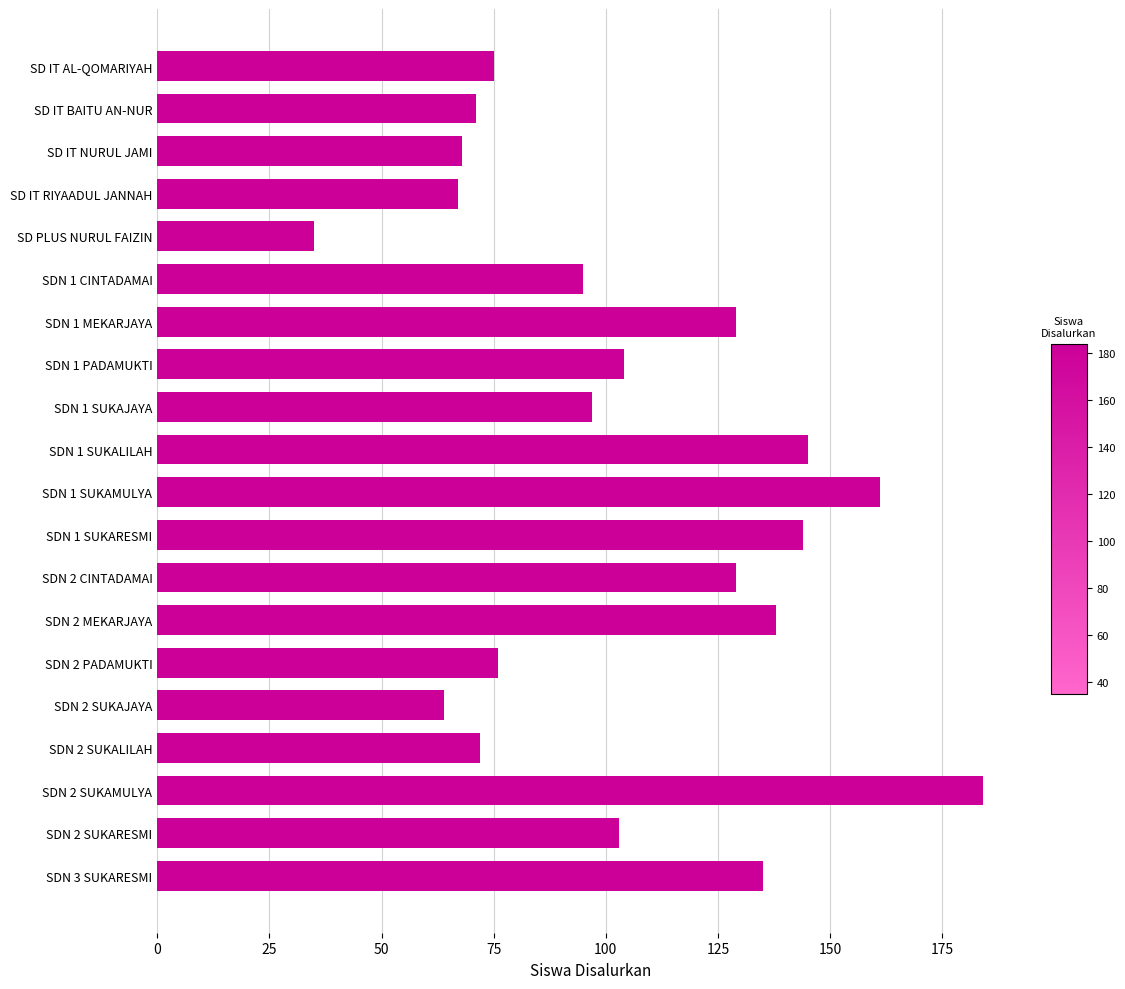

Reading bottom to top, what are all the values shown in this chart?

SDN 3 SUKARESMI=135	SDN 2 SUKARESMI=103	SDN 2 SUKAMULYA=184	SDN 2 SUKALILAH=72	SDN 2 SUKAJAYA=64	SDN 2 PADAMUKTI=76	SDN 2 MEKARJAYA=138	SDN 2 CINTADAMAI=129	SDN 1 SUKARESMI=144	SDN 1 SUKAMULYA=161	SDN 1 SUKALILAH=145	SDN 1 SUKAJAYA=97	SDN 1 PADAMUKTI=104	SDN 1 MEKARJAYA=129	SDN 1 CINTADAMAI=95	SD PLUS NURUL FAIZIN=35	SD IT RIYAADUL JANNAH=67	SD IT NURUL JAMI=68	SD IT BAITU AN-NUR=71	SD IT AL-QOMARIYAH=75